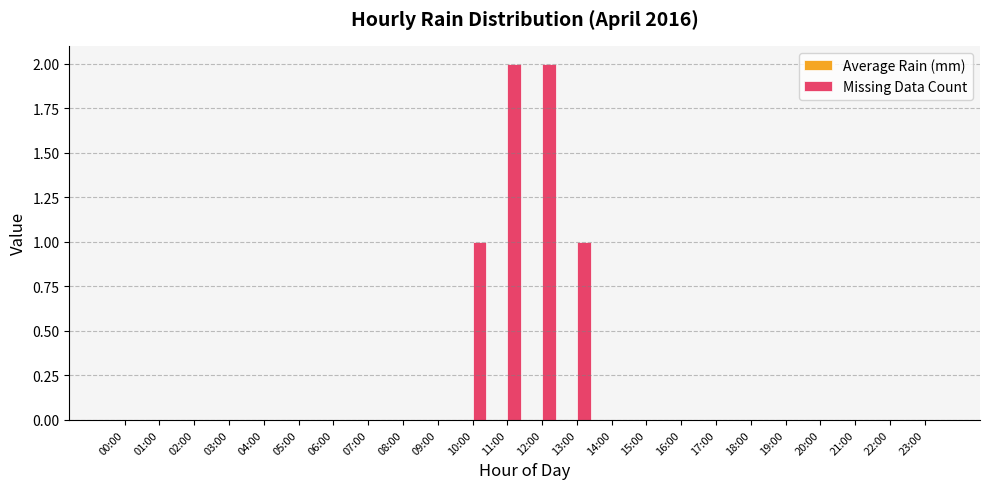

Count the number of data series in this chart.

1